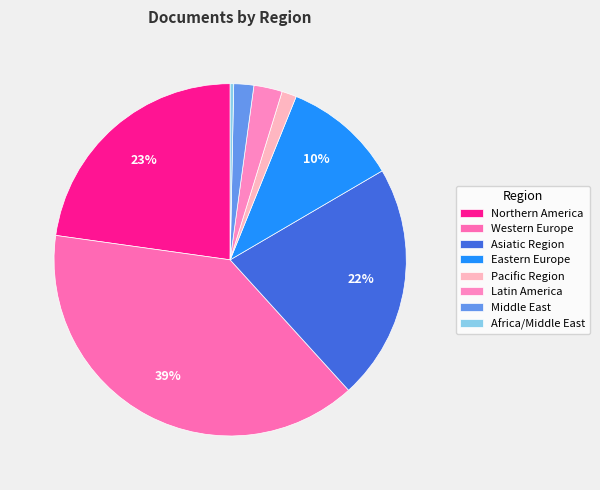

How many segments does this pie chart have?

8